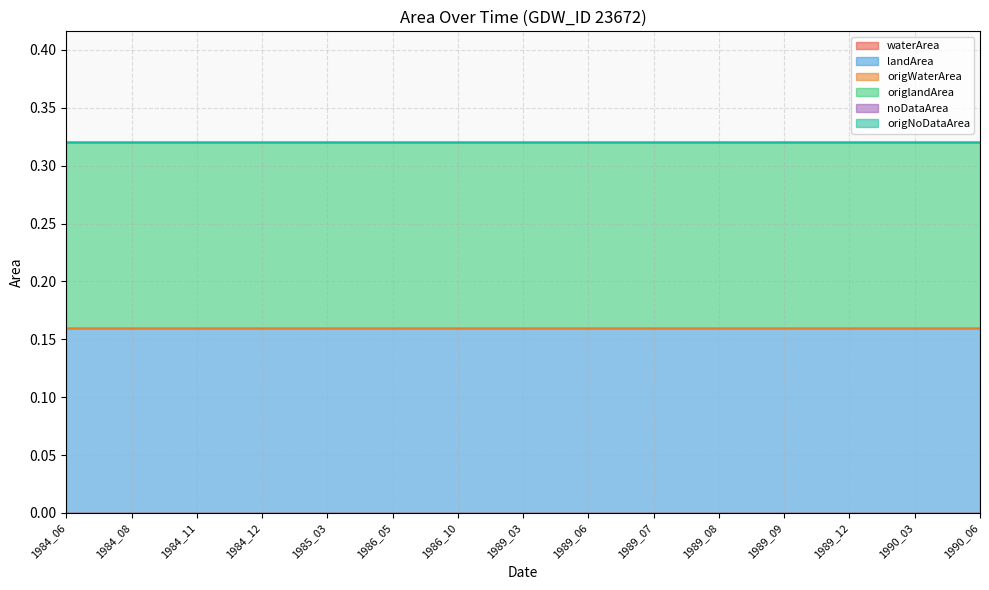

True or false: noDataArea has more than 0 points higher than both neighbors.

False